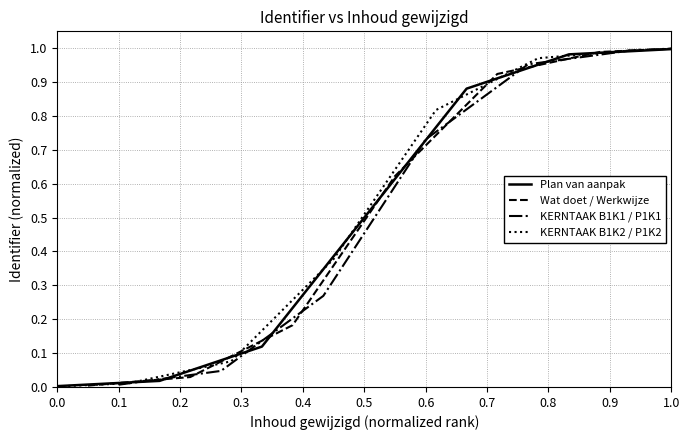

Rank the series by their maximum value, from highest to lowest.

KERNTAAK B1K1 / P1K1, Wat doet / Werkwijze, Plan van aanpak, KERNTAAK B1K2 / P1K2